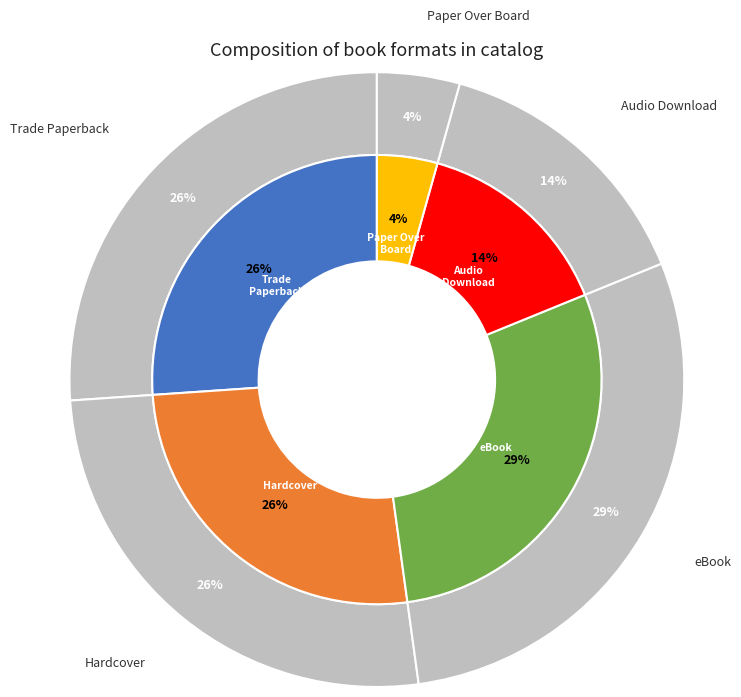

Rank the categories by value from highest to lowest.

eBook, Trade Paperback, Hardcover, Audio Download, Paper Over Board